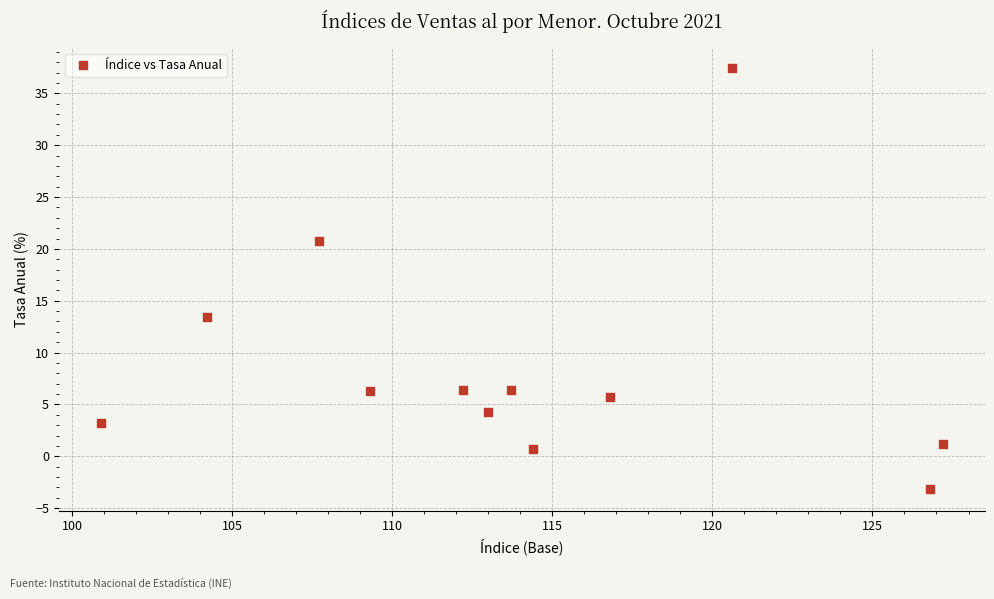

What is the average X value?

113.9